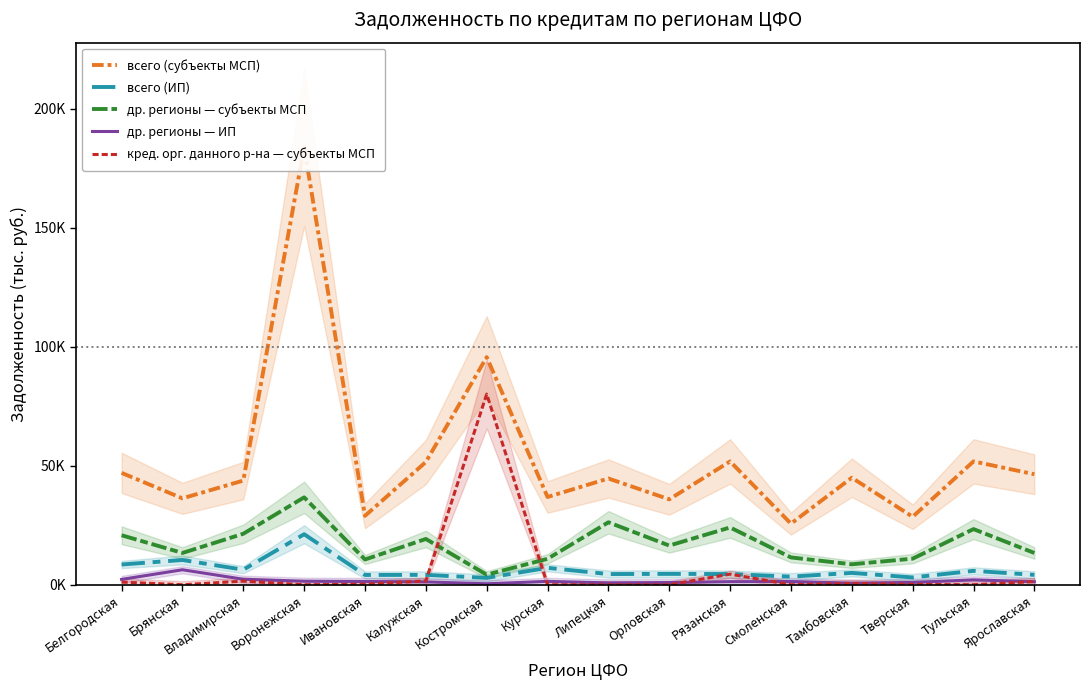

The value of др. регионы — субъекты МСП at Смоленская is 5694. True or false?

False